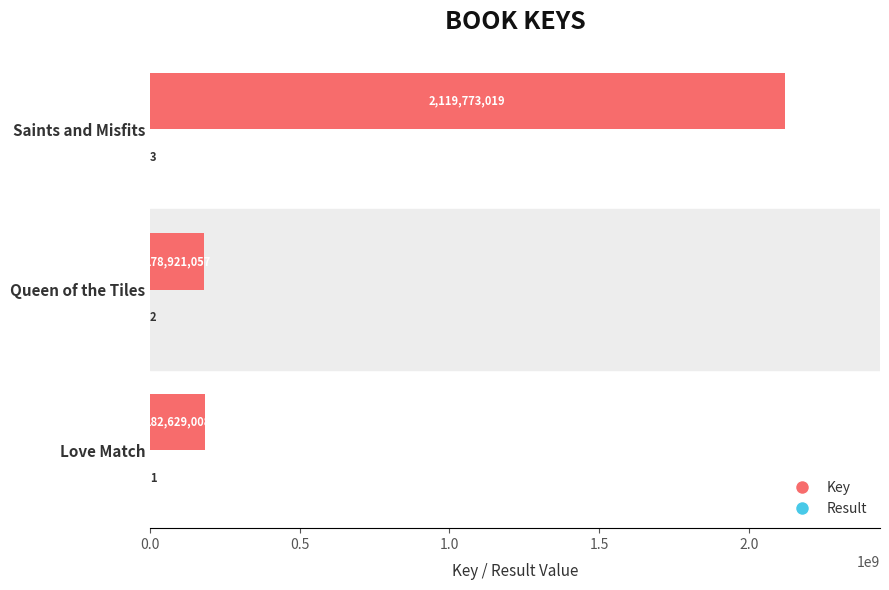

The value of Key at Queen of the Tiles is 38076740. True or false?

False